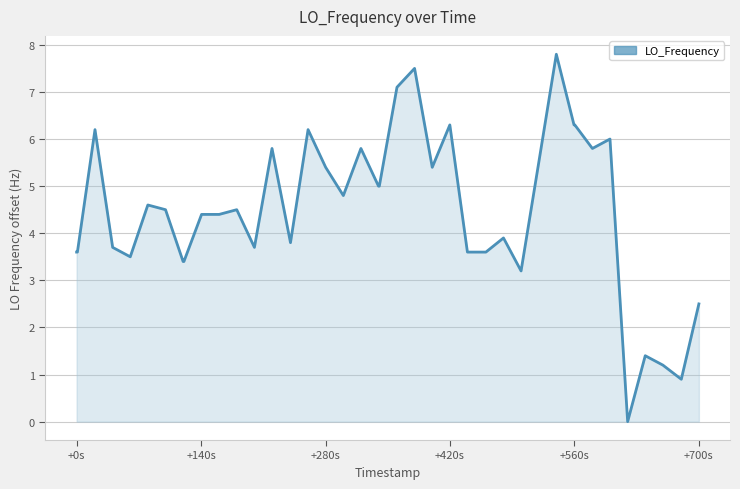

What is the maximum value shown in the chart?

7.8